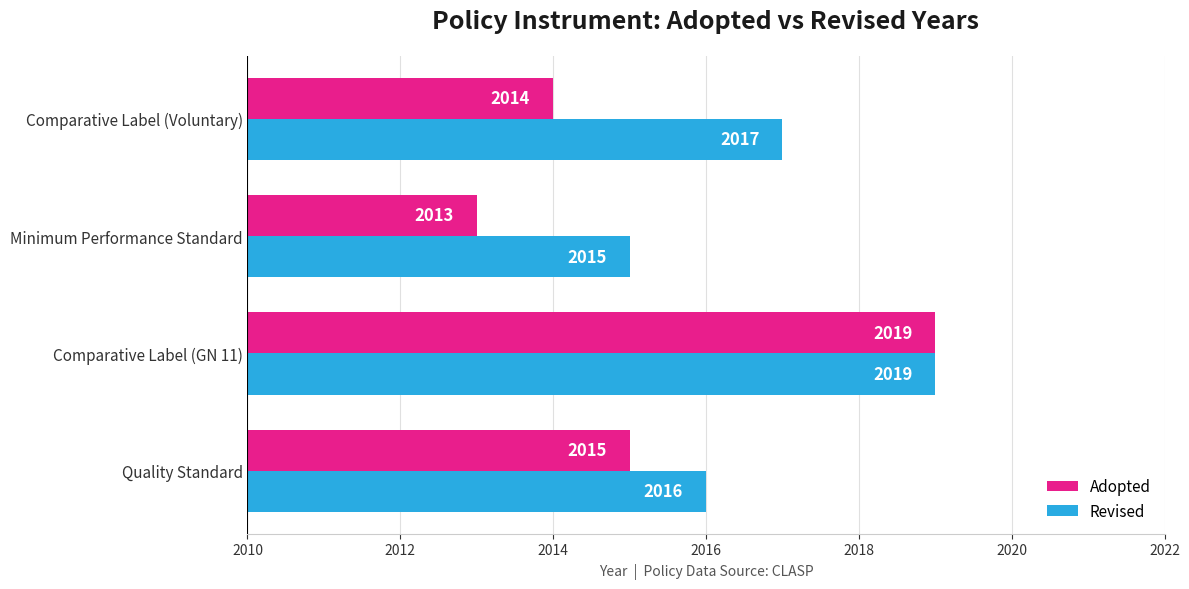

Rank the series by their average value, from lowest to highest.

Adopted, Revised